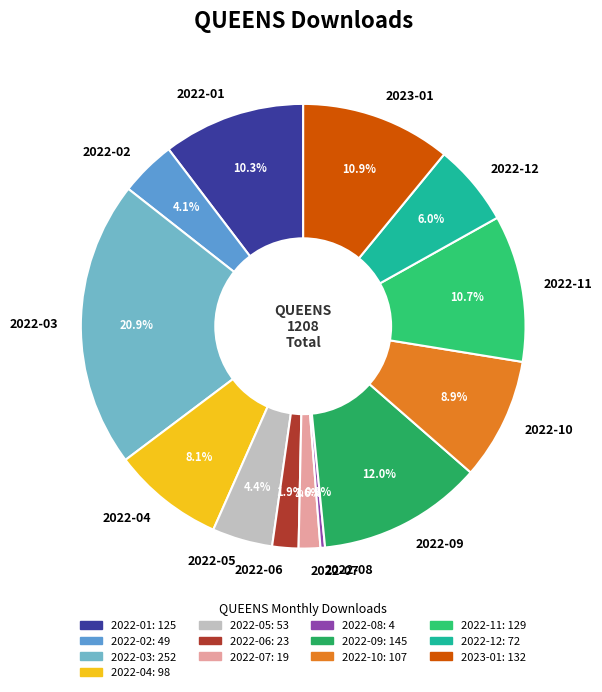

Is there any slice that represents more than half of the pie?

No